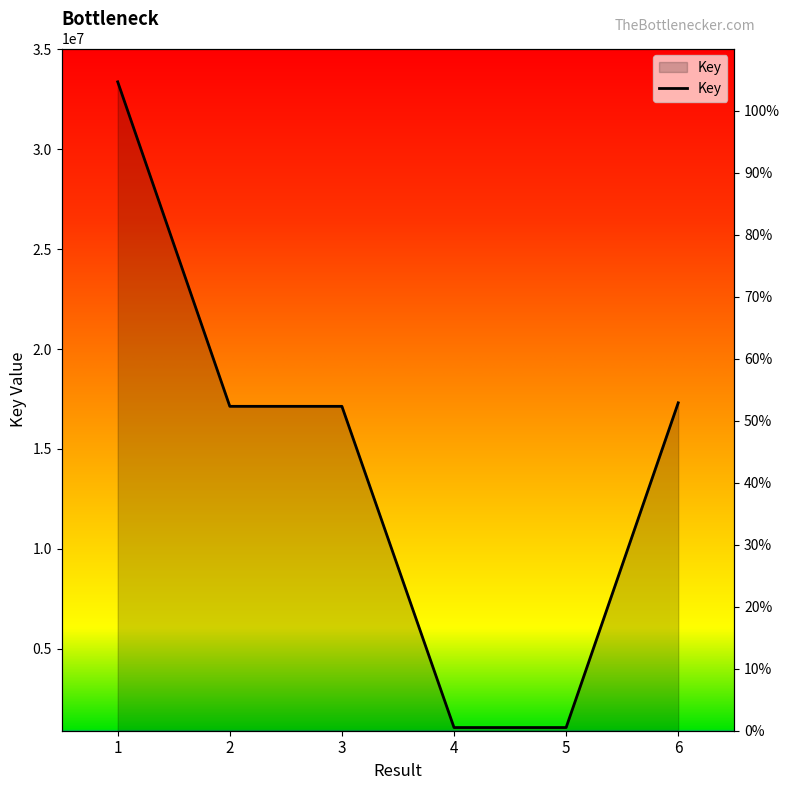

How many values are below 17131840?

3